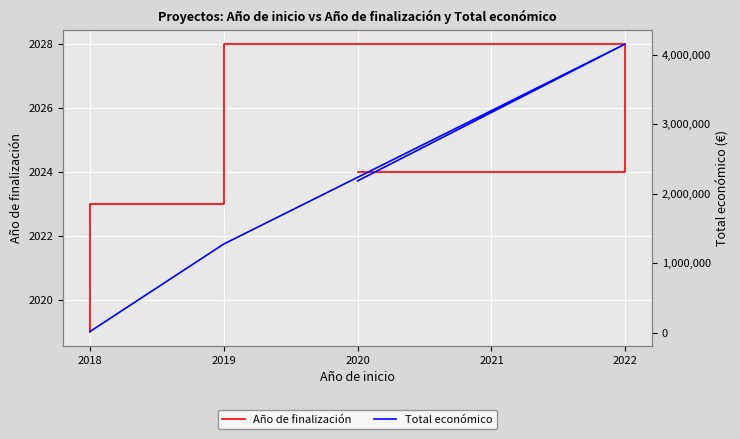

Which series changed the most between 2017 and 2020?

Total económico